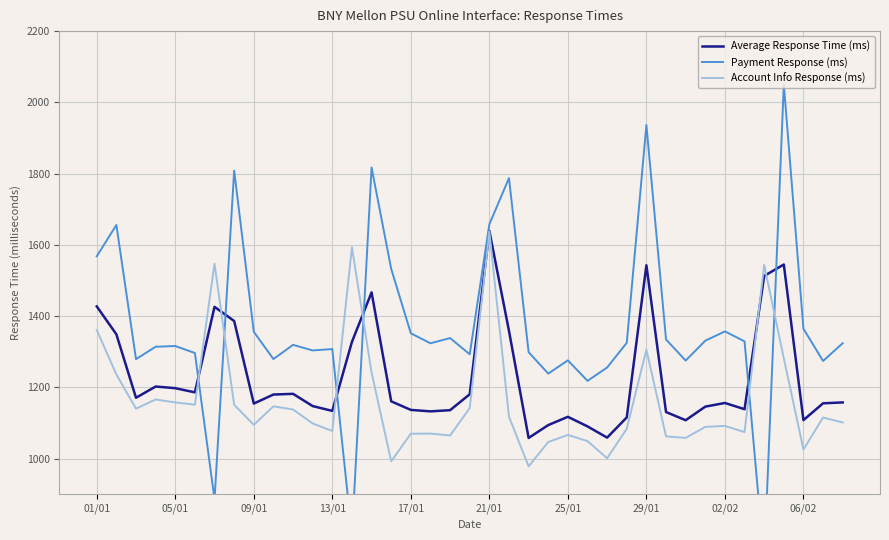

What are all the series names shown in the legend?

Average Response Time (ms), Payment Response (ms), Account Info Response (ms)